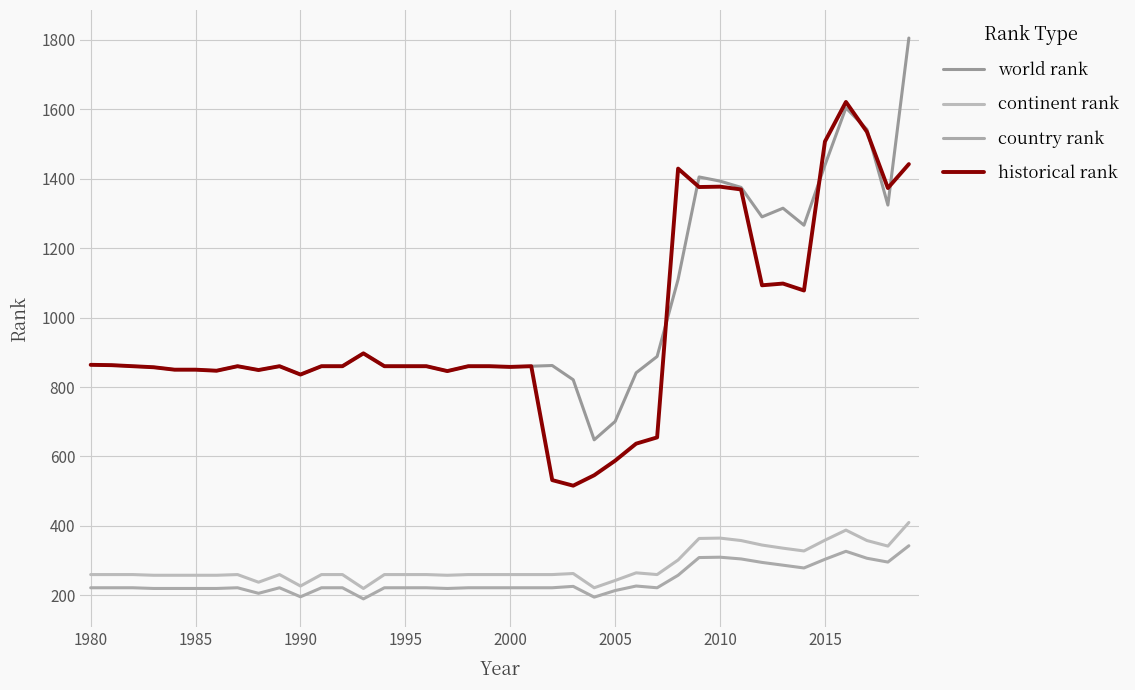

Does the chart have visible grid lines?

Yes